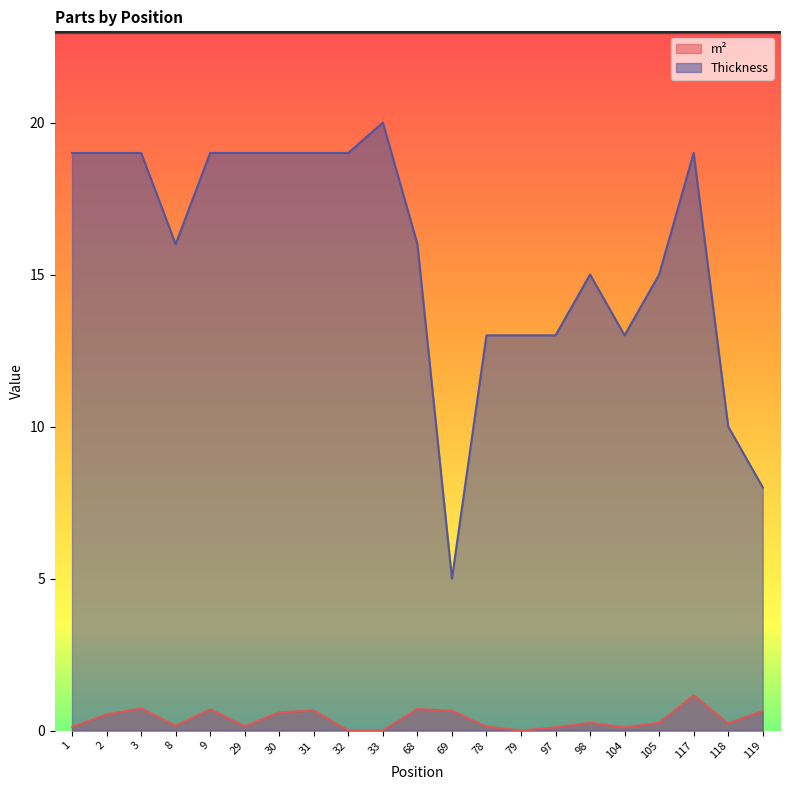

What is the difference between the maximum and minimum values in the Thickness series?

15.0